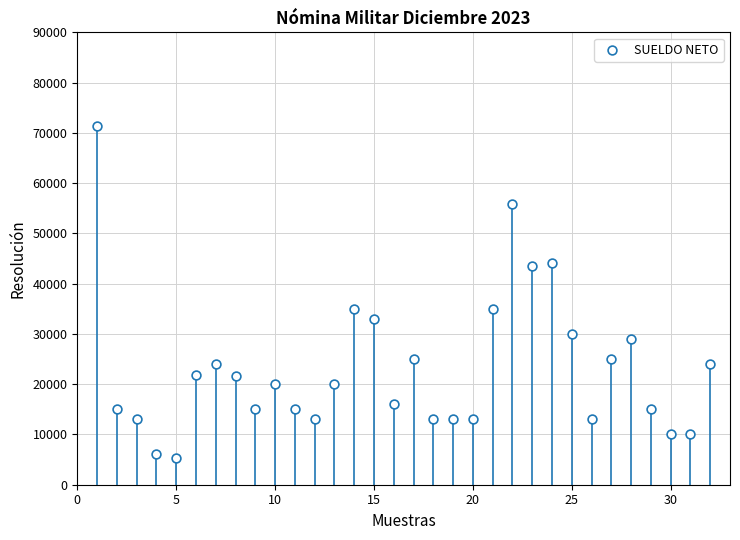

What is the range of Y values (max minus min)?

66009.0